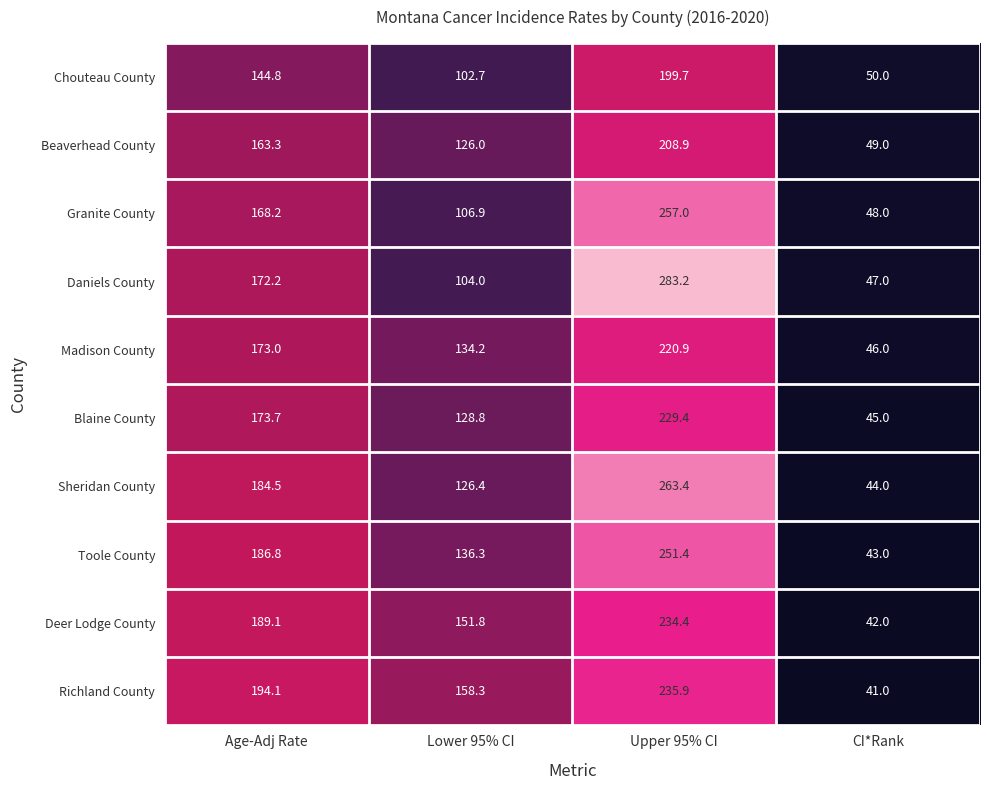

At which category does the chart reach its minimum across all series?

CI*Rank